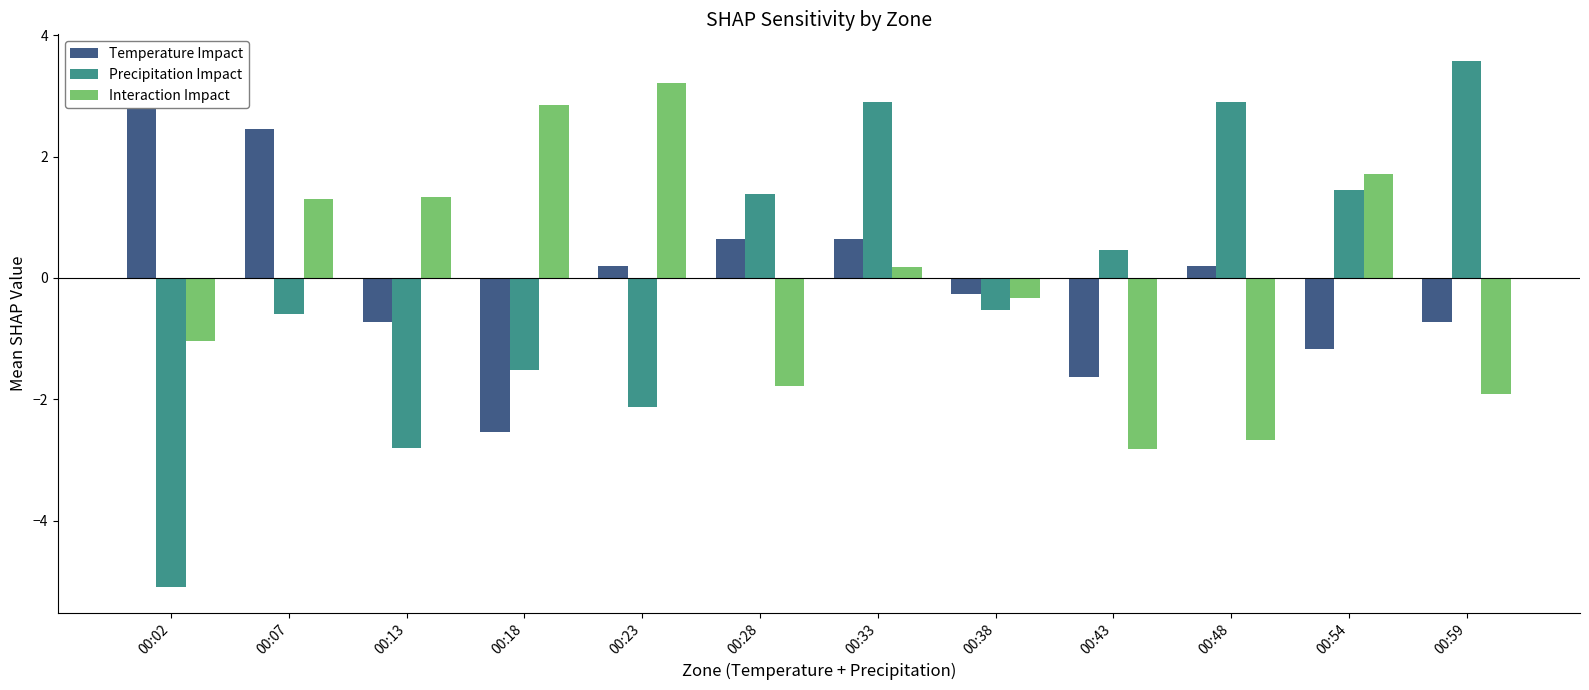

How many data points in Precipitation Impact are less than 0?

6